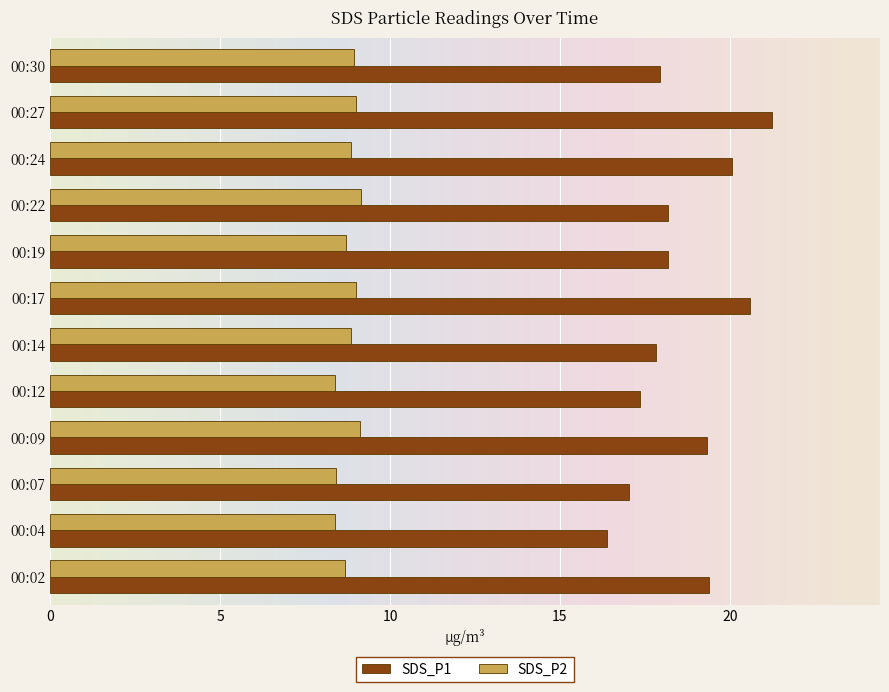

Is it true that SDS_P2 equals 8.9 at 00:30?

True